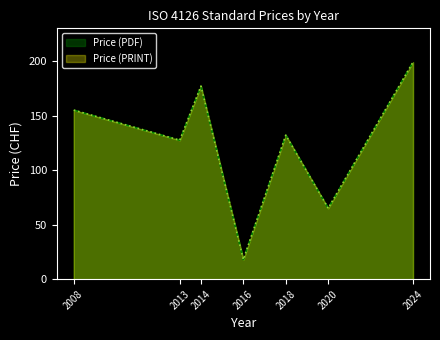

Is the value of Price (PRINT) at 2008 greater than the value of Price (PDF) at 2016?

Yes